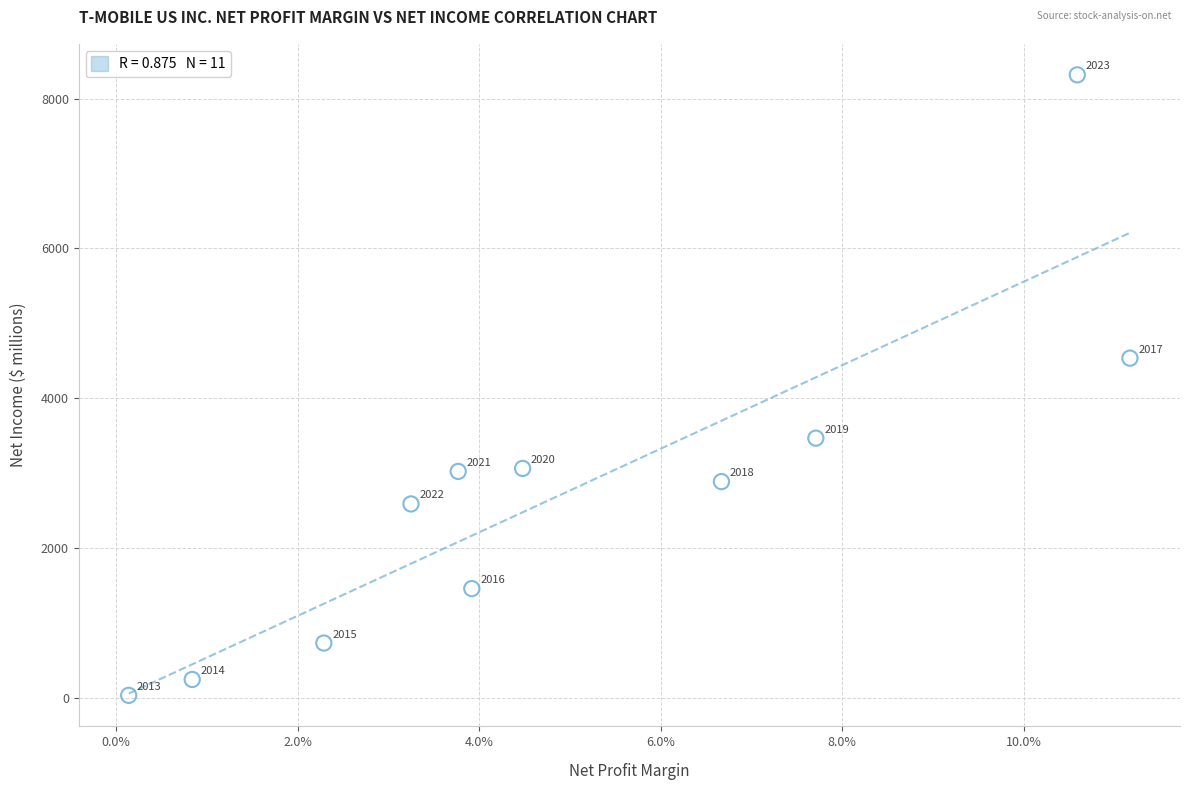

What Y value in the scatter plot is closest to 4176?

4536